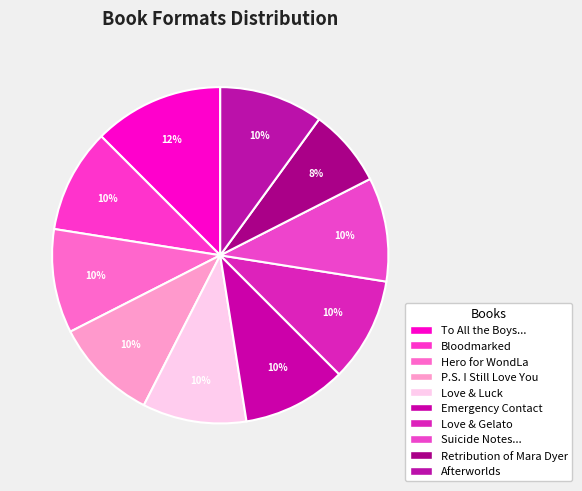

Is there a majority slice in this chart?

No